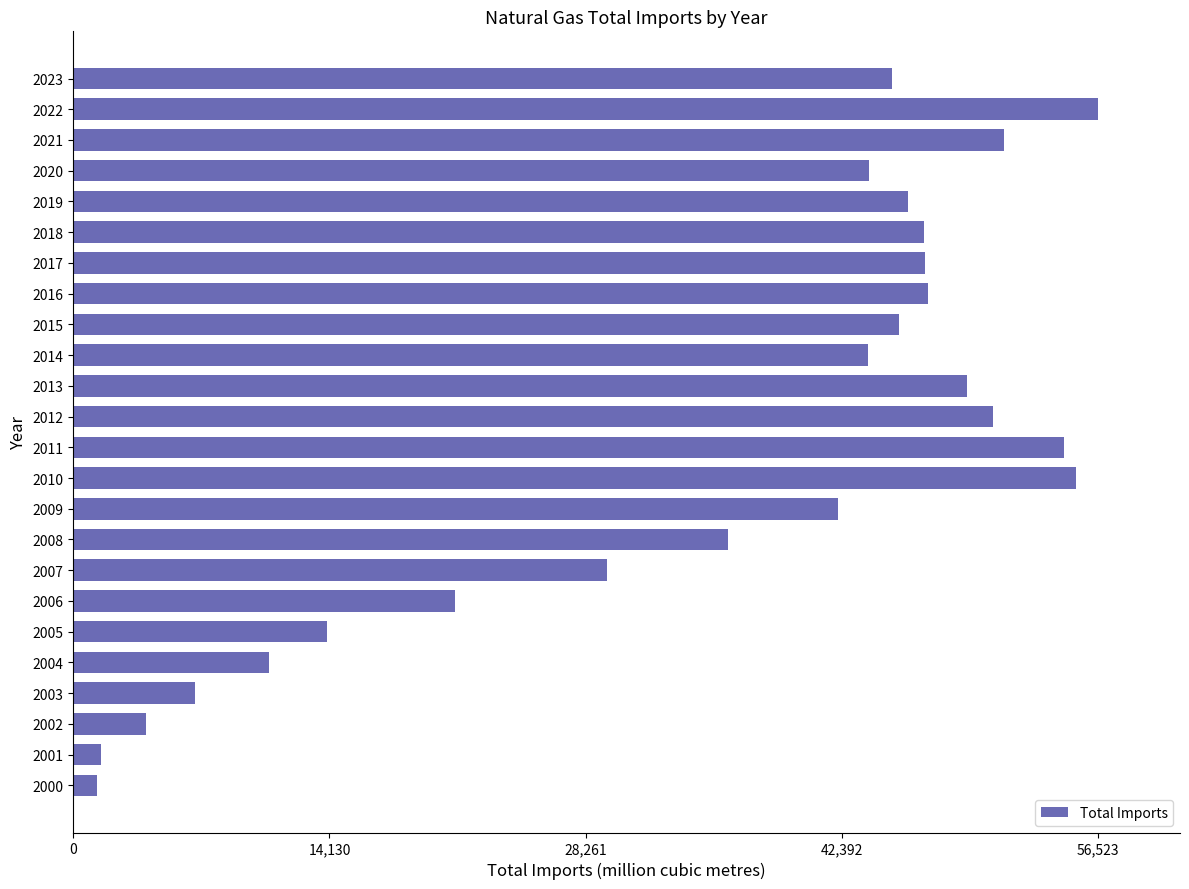

What is the minimum value shown in the chart?

1301.0